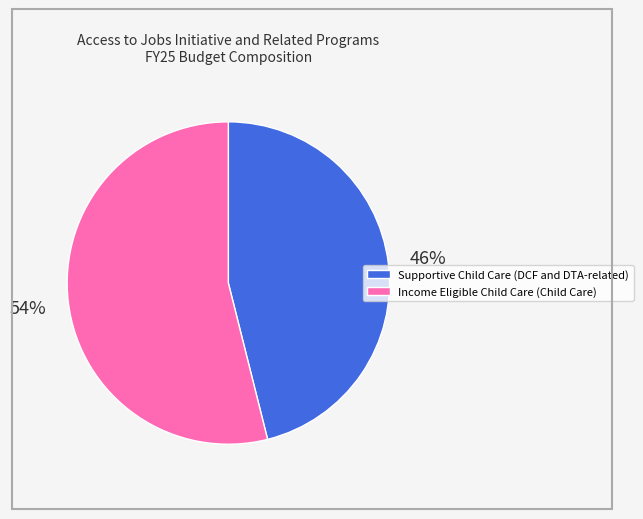

Which category has the smallest portion of the pie?

Supportive Child Care (DCF and DTA-related)